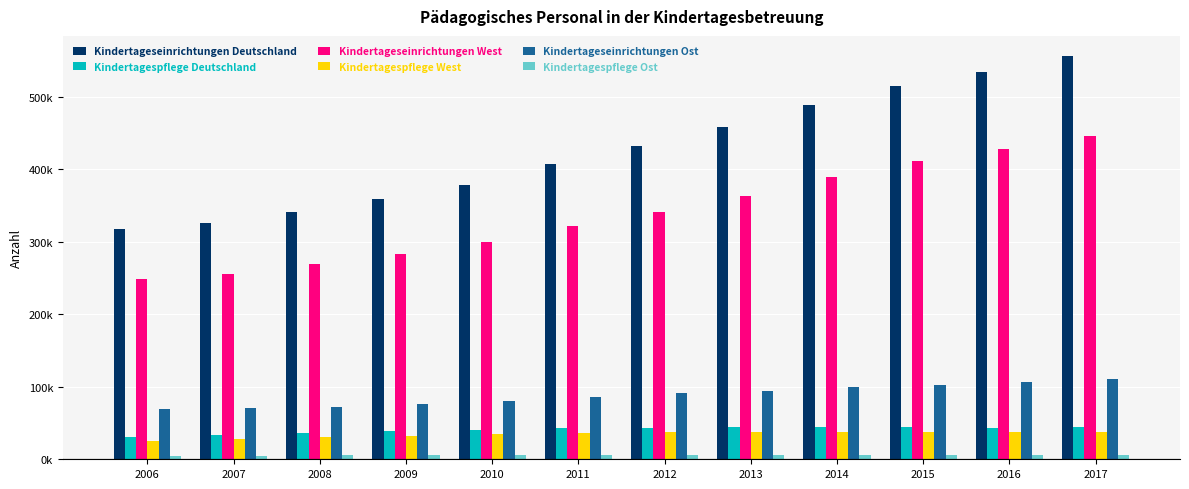

List the labels in order of Kindertageseinrichtungen Deutschland value, largest first.

2017, 2016, 2015, 2014, 2013, 2012, 2011, 2010, 2009, 2008, 2007, 2006